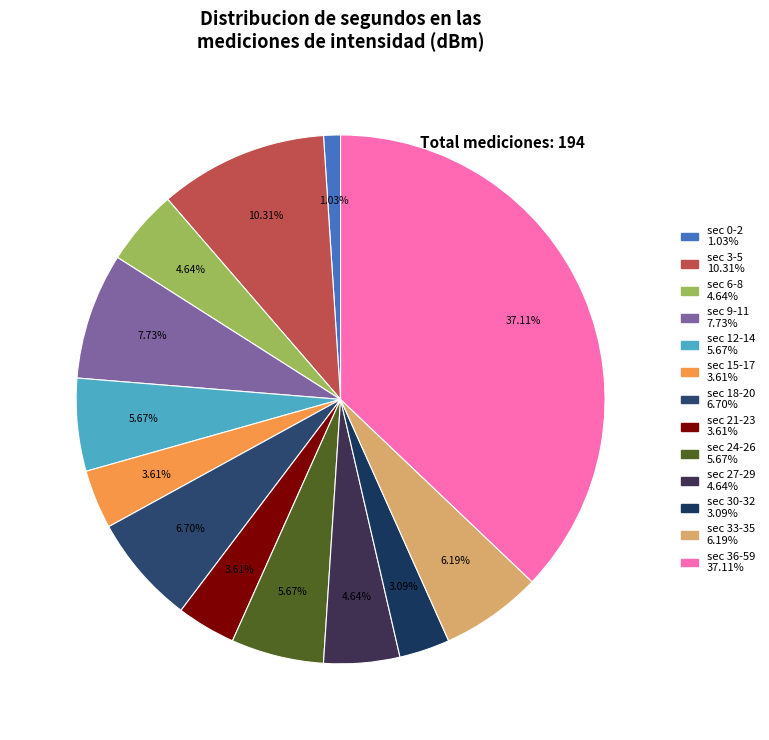

How many segments does this pie chart have?

13